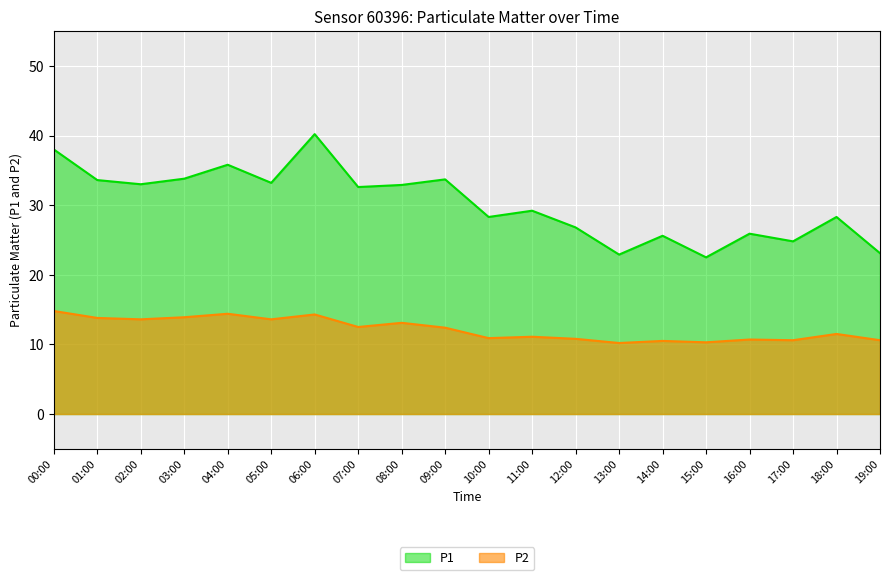

Which label corresponds to the smallest value in the chart?

13:00